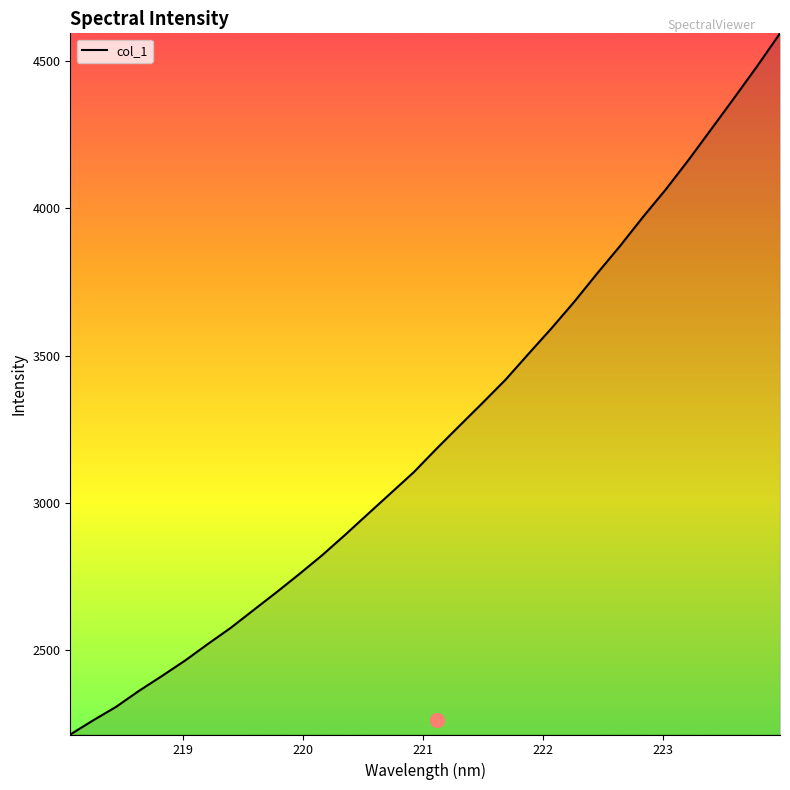

What is the minimum value shown in the chart?

2214.5